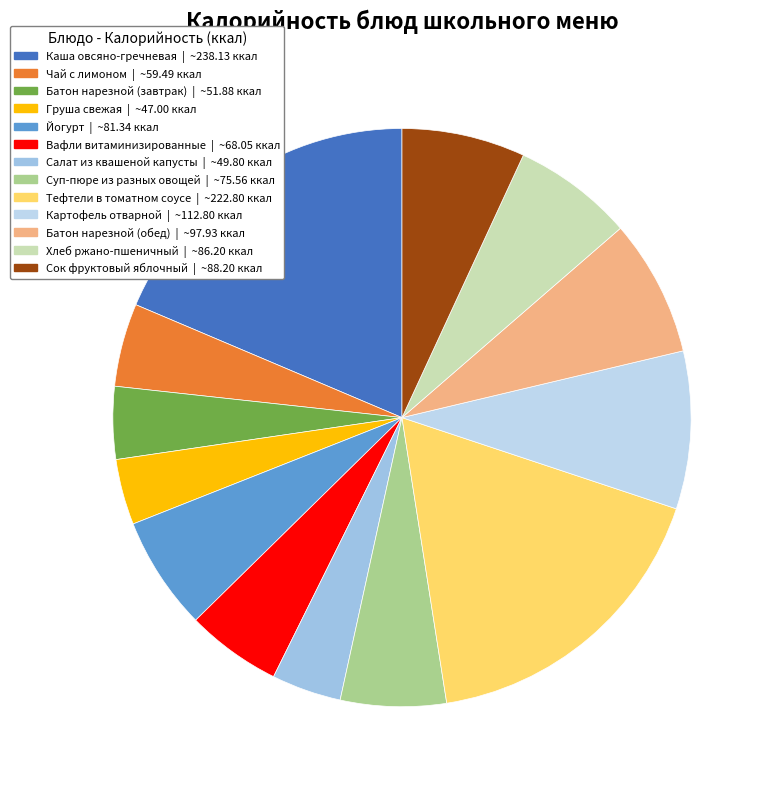

Count the number of slices in the pie.

13